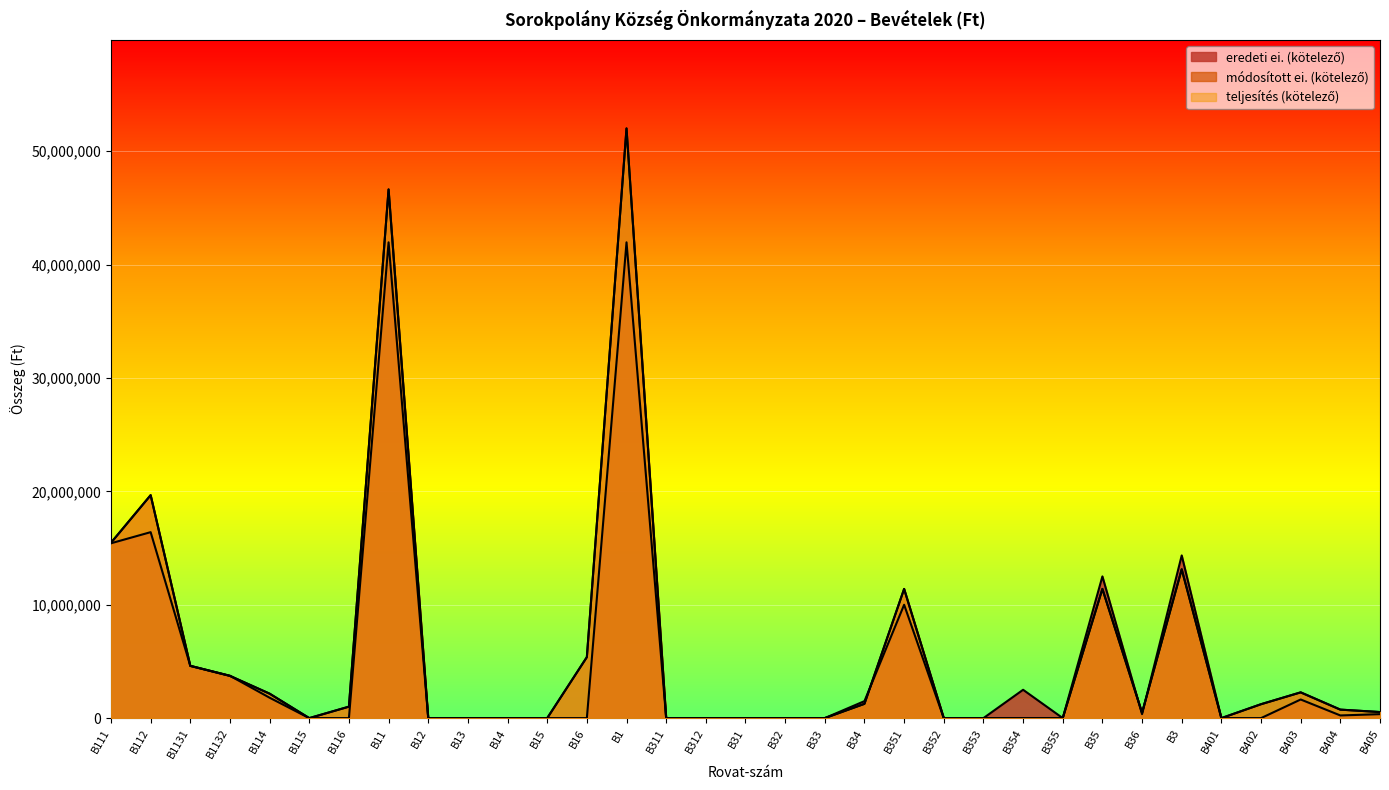

True or false: módosított ei. (kötelező) and teljesítés (kötelező) cross at least once.

False